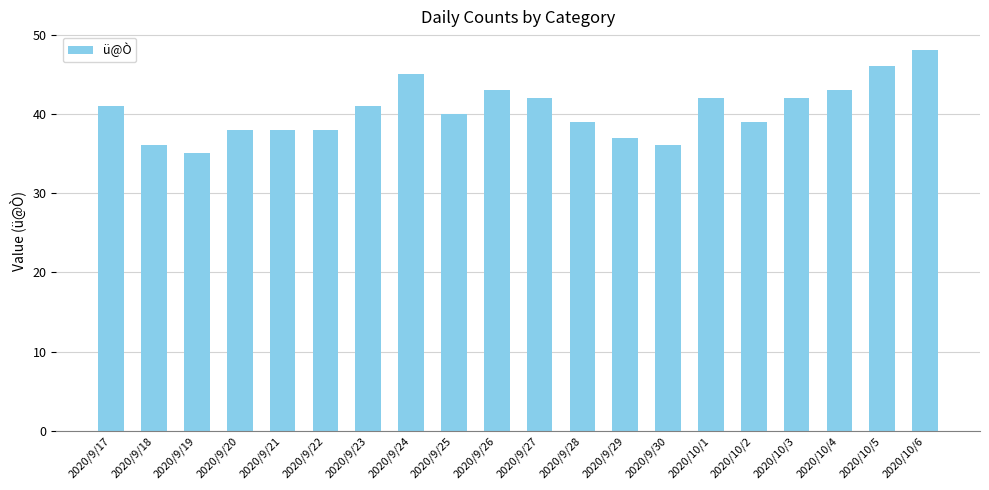

What is the label of the 18th bar from the right?

2020/9/19